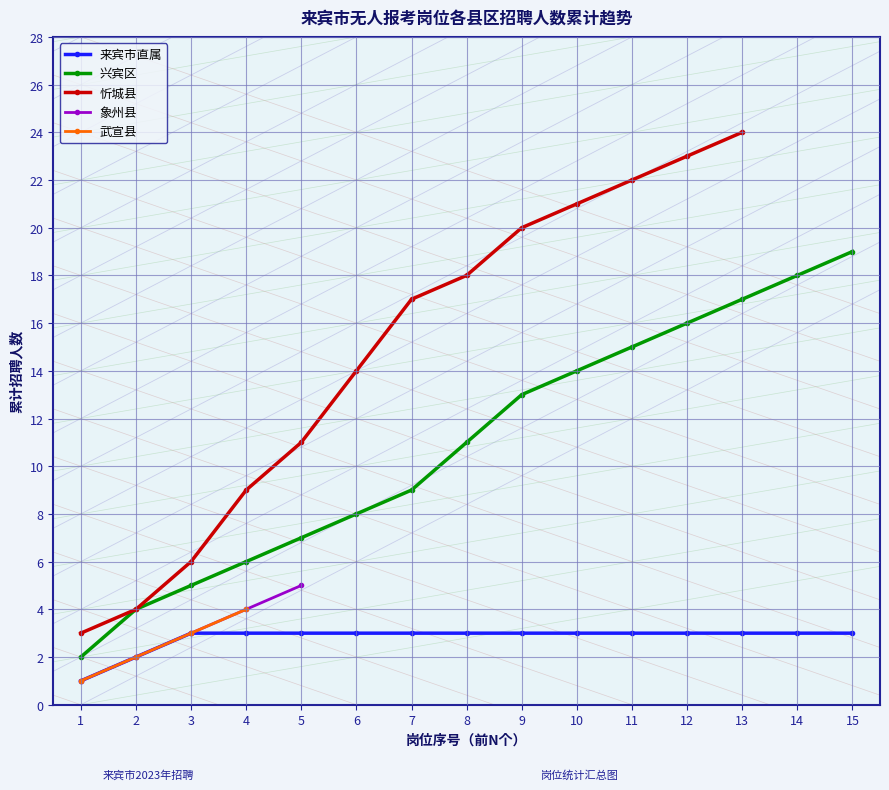

Count the number of categories in the chart.

15